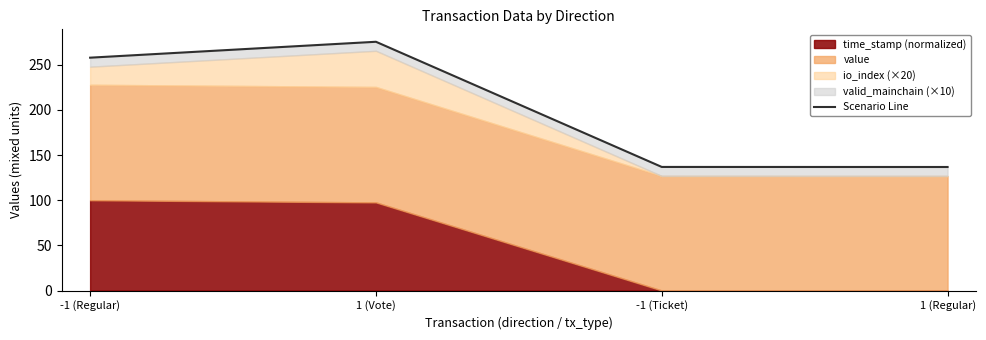

Does the chart display data point markers on the line(s)?

No